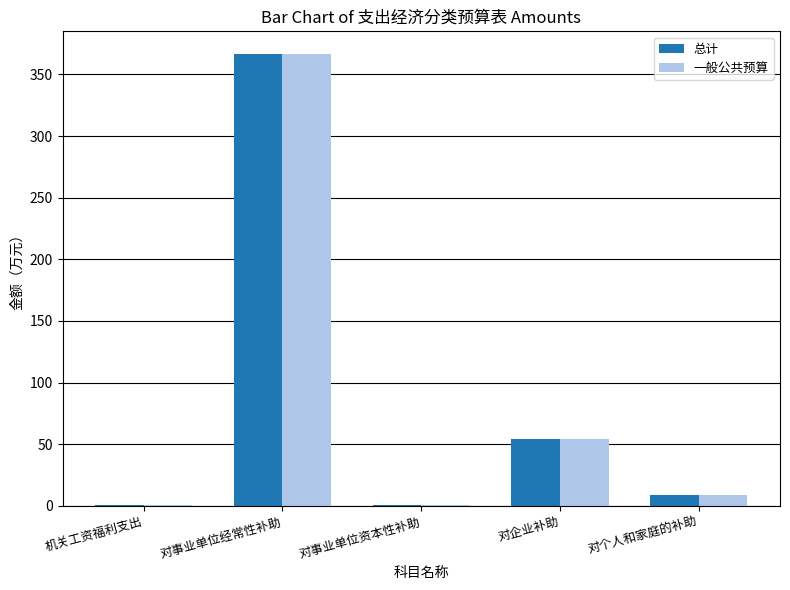

Does the chart contain stacked bars?

No